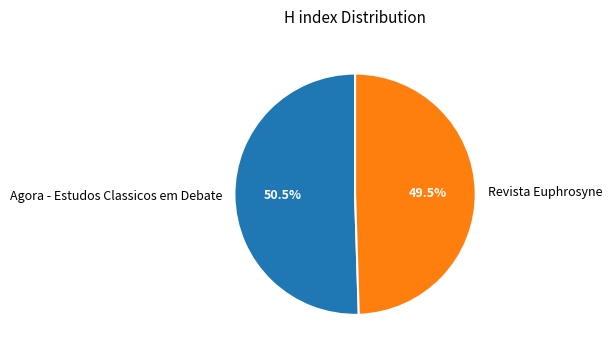

Rank the categories by value from highest to lowest.

Agora - Estudos Classicos em Debate, Revista Euphrosyne